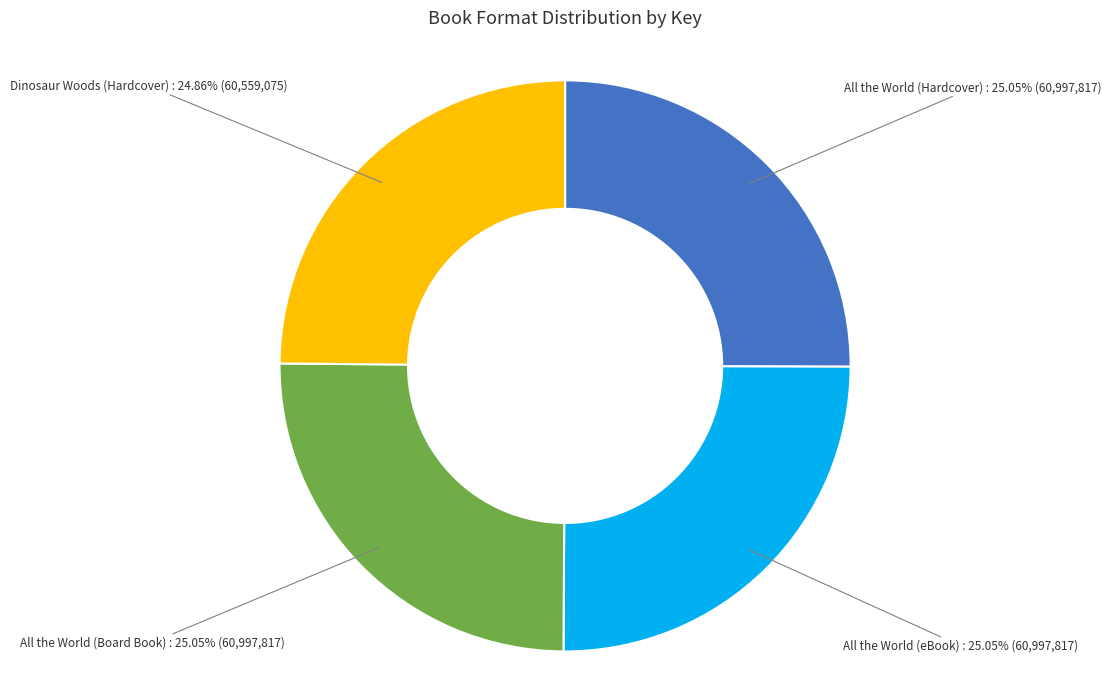

Does any single category account for the majority?

No